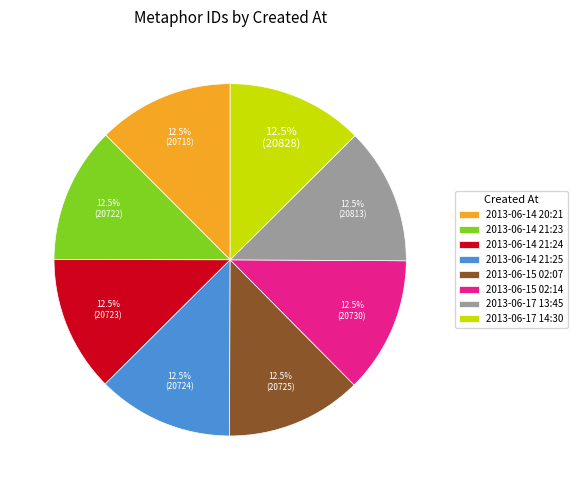

What is the ratio of the value at 2013-06-14 20:21 to the value at 2013-06-14 21:25?

1.0